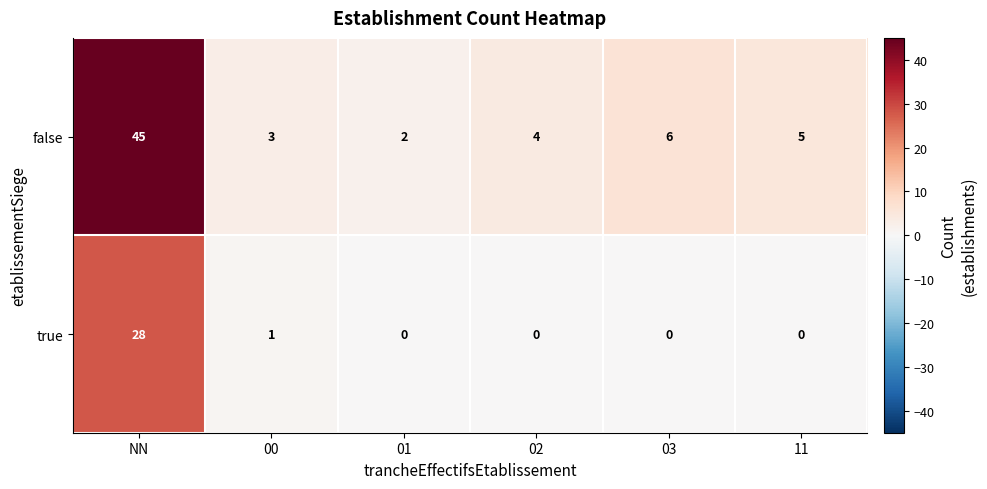

What is the sum of the false values at 00 and 03?

9